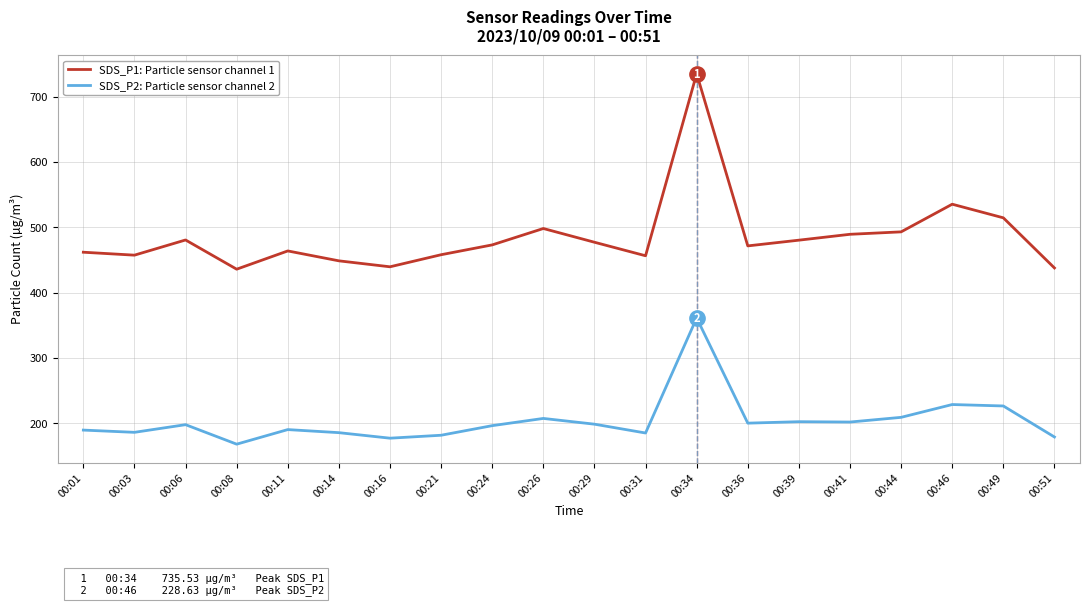

What are all the series names shown in the legend?

SDS_P1: Particle sensor channel 1, SDS_P2: Particle sensor channel 2